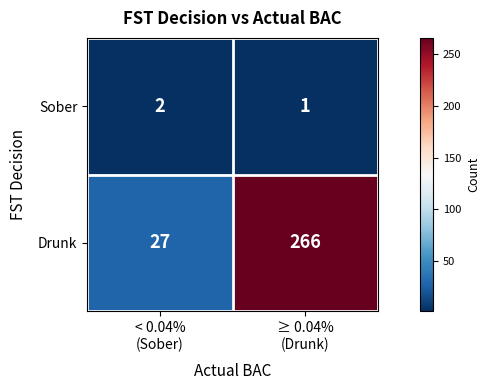

Rank the series by their maximum value, from highest to lowest.

Drunk, Sober